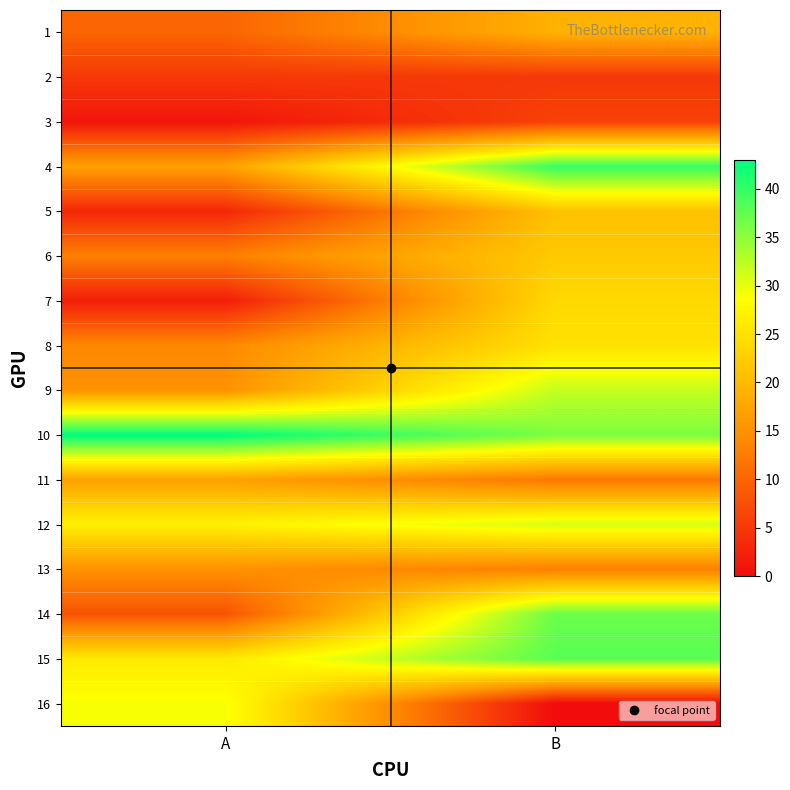

Reading left to right, what are all the values shown in this chart?

1: A=10	B=19
2: A=5	B=5
3: A=1	B=6
4: A=17	B=40
5: A=3	B=21
6: A=13	B=22
7: A=2	B=24
8: A=14	B=25
9: A=15	B=32
10: A=43	B=36
11: A=17	B=12
12: A=27	B=31
13: A=15	B=13
14: A=8	B=37
15: A=26	B=38
16: A=29	B=0